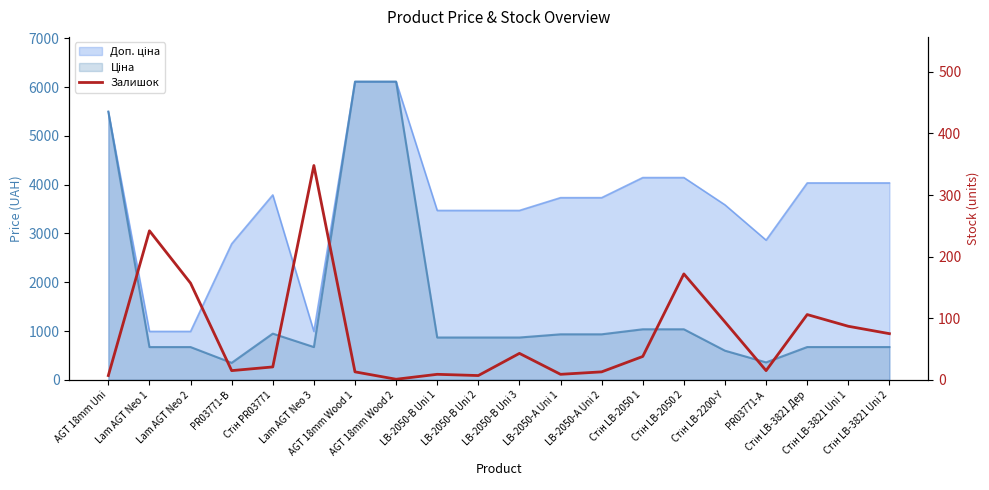

What is the smallest value displayed?

1